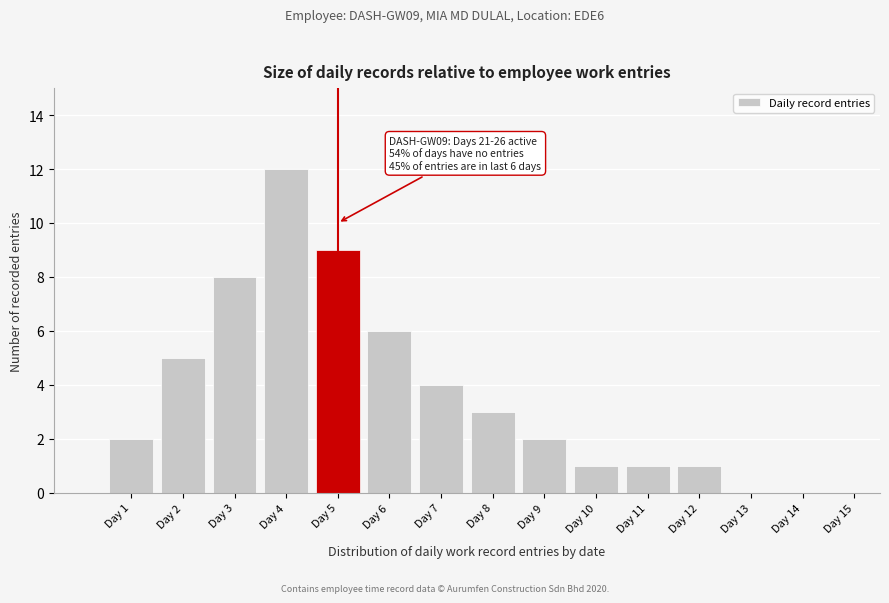

Reading left to right, list all the values displayed in this chart.

Day 1=2	Day 2=5	Day 3=8	Day 4=12	Day 5=9	Day 6=6	Day 7=4	Day 8=3	Day 9=2	Day 10=1	Day 11=1	Day 12=1	Day 13=0	Day 14=0	Day 15=0